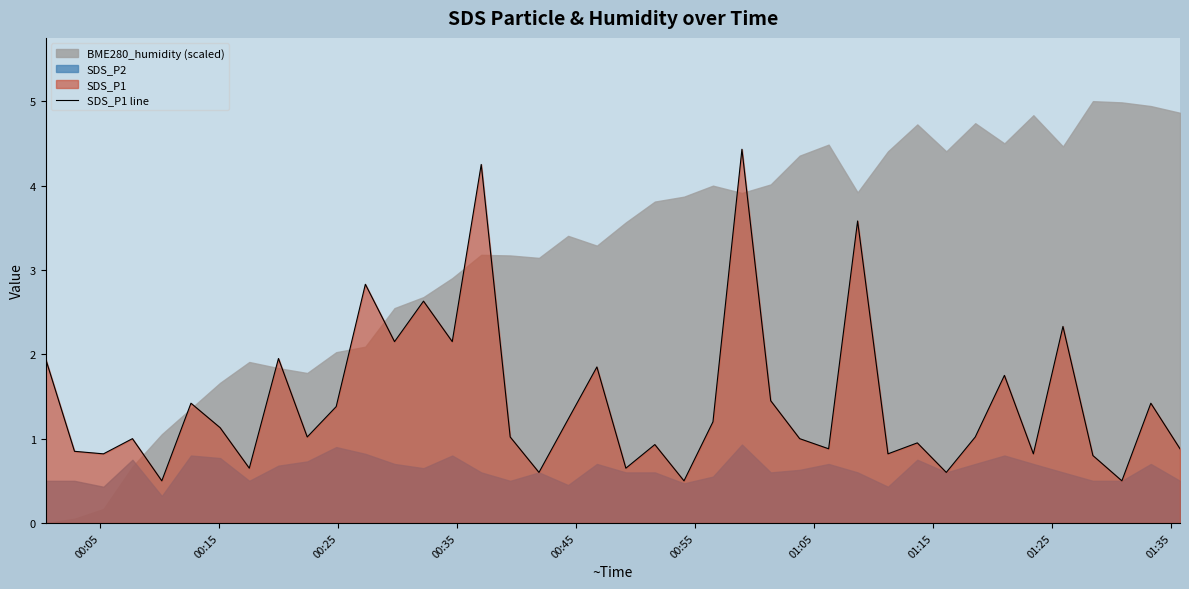

What is the highest value of the SDS_P1 line series?

4.4